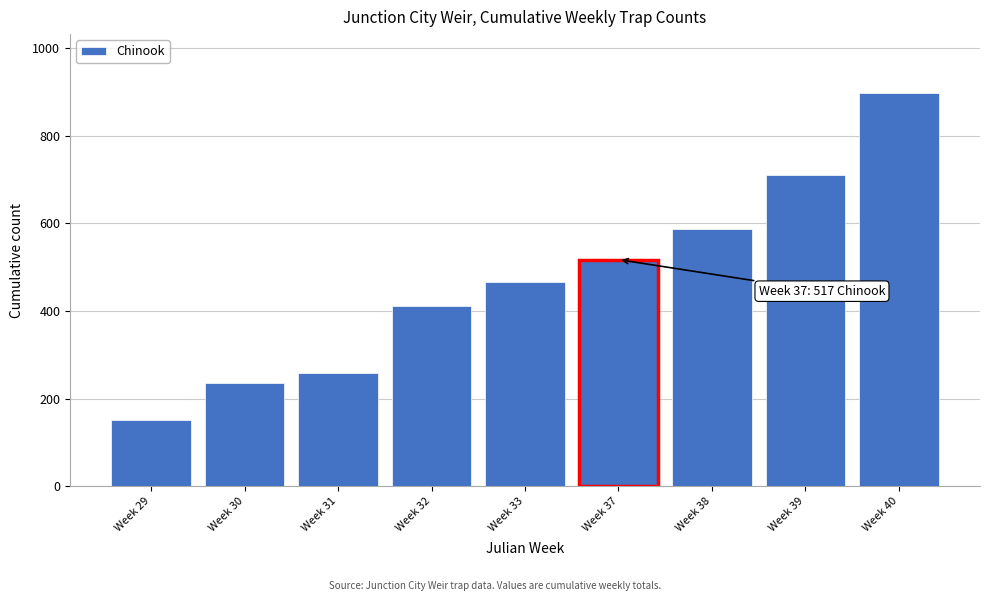

Reading right to left, extract all data points from this chart.

Week 40=897	Week 39=711	Week 38=588	Week 37=517	Week 33=465	Week 32=411	Week 31=258	Week 30=235	Week 29=151